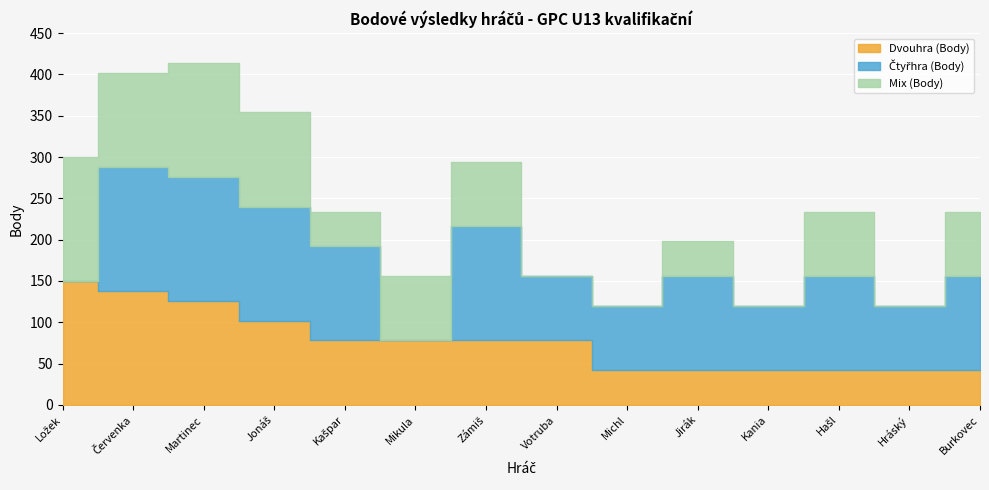

List the series in order of their peak value, lowest first.

Dvouhra (Body), Čtyřhra (Body), Mix (Body)